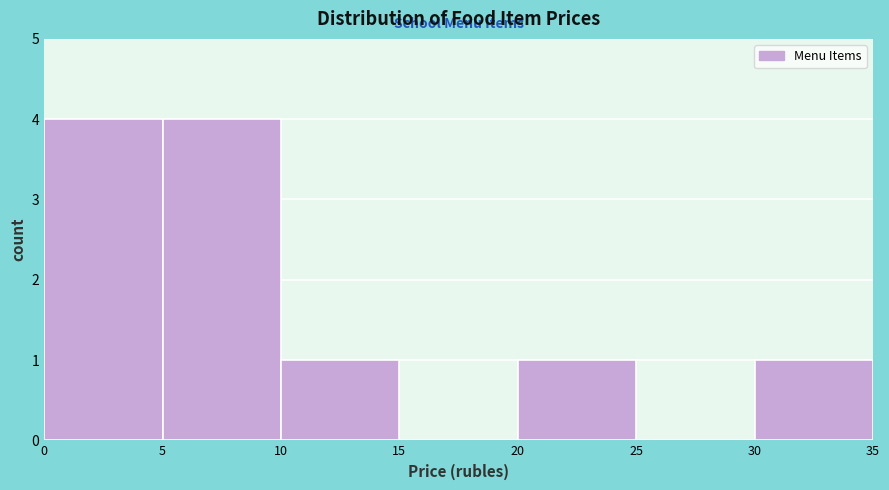

Reading left to right, list every bar in this chart as the range it spans on the x-axis followed by its height. The values are not printed on the chart, so give them approximately, as read against the axis.

0 to 5: 4
5 to 10: 4
10 to 15: 1
15 to 20: 0
20 to 25: 1
25 to 30: 0
30 to 35: 1